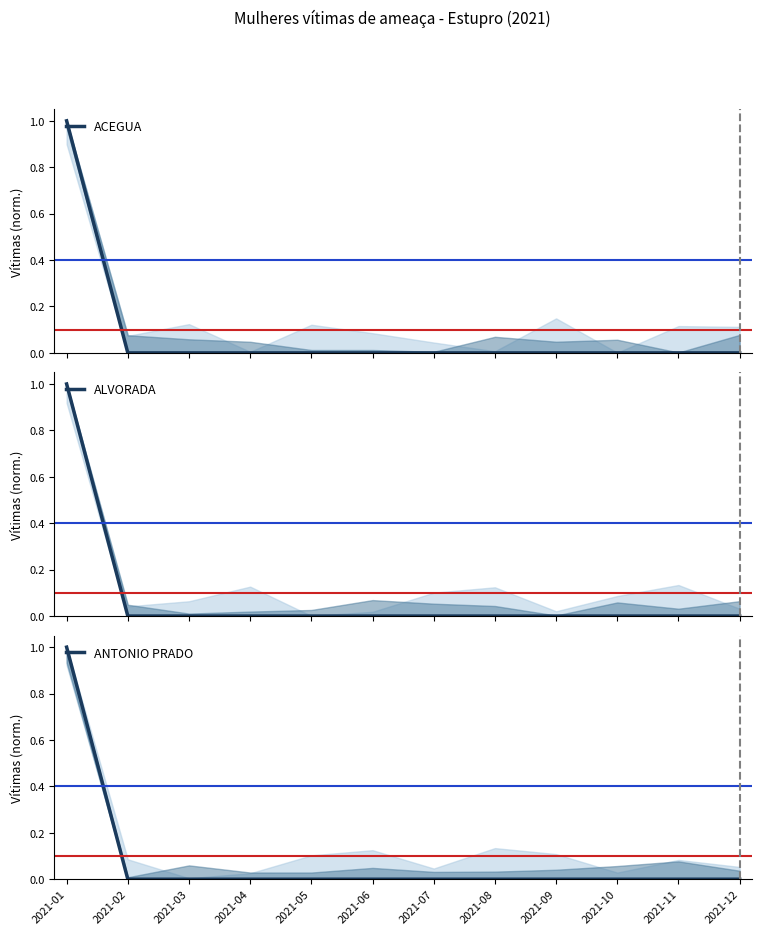

What is the sum of the ANTONIO PRADO values at 2021-06 and 2021-01?

1